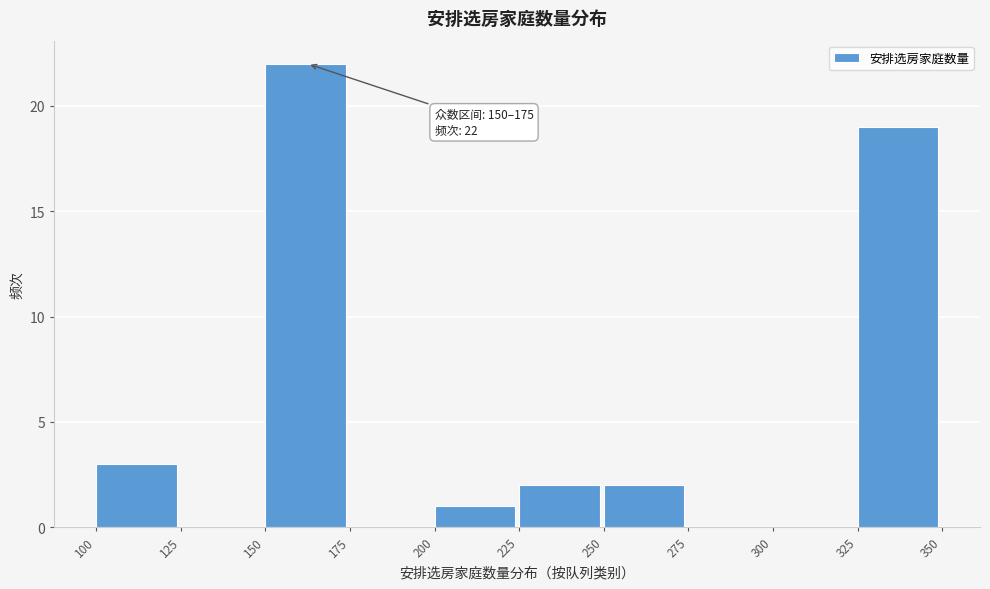

Over which range of the x-axis is the bar tallest?

150 to 175